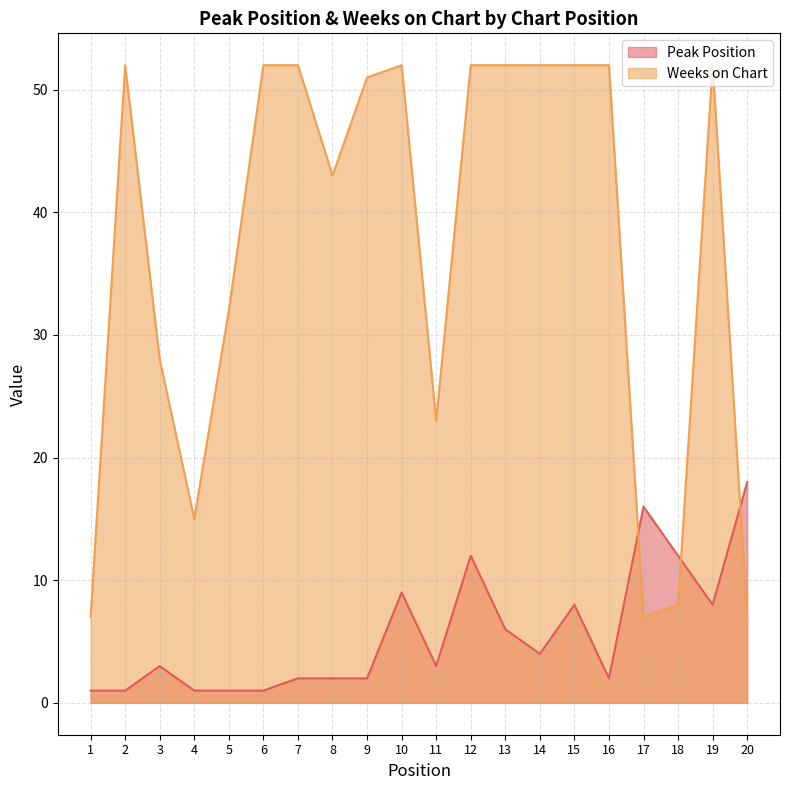

Between 15 and 2, which is larger?

15